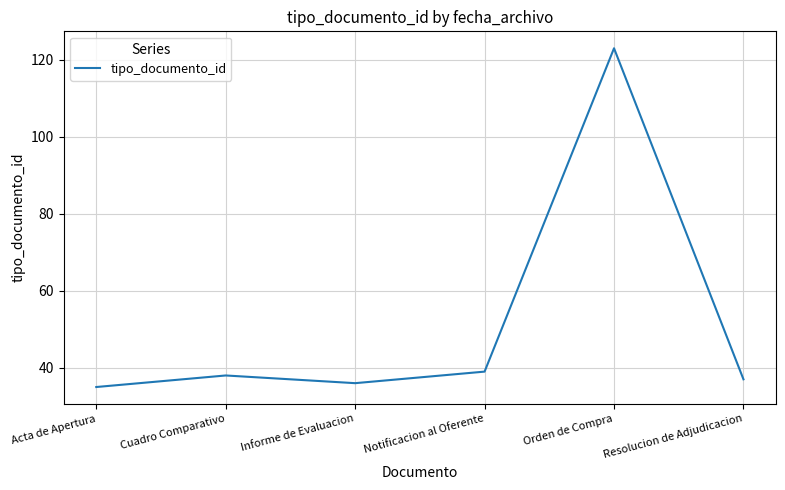

What is the difference between the values at Informe de Evaluacion and Notificacion al Oferente?

3